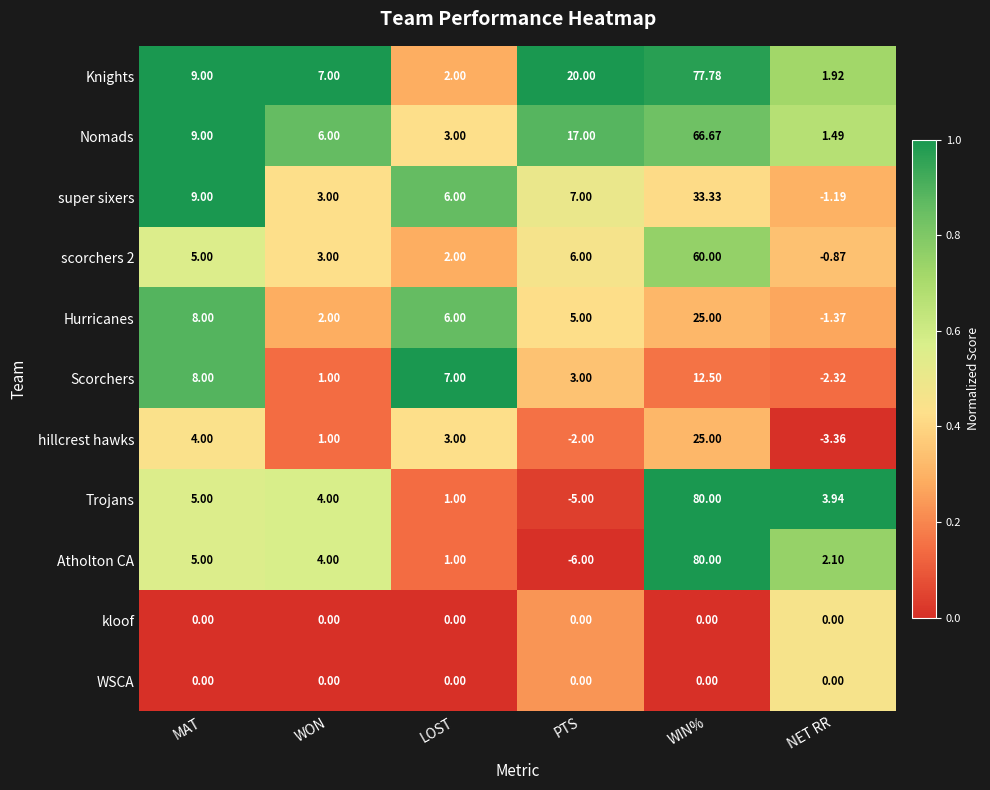

Which series has the widest spread of values?

Atholton CA